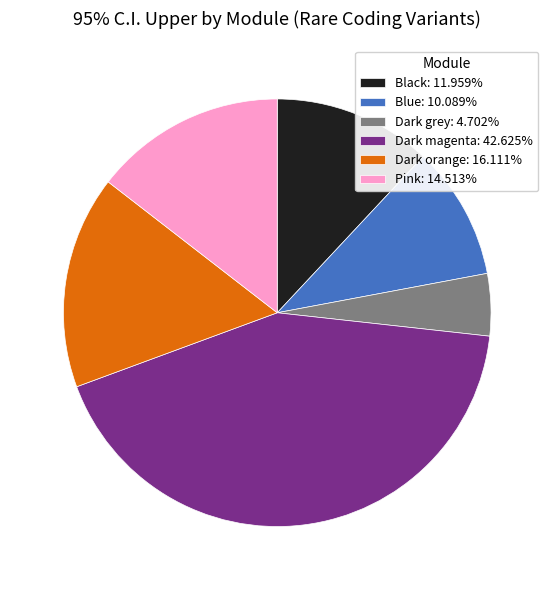

Is it true that Black is 22% of the pie?

False